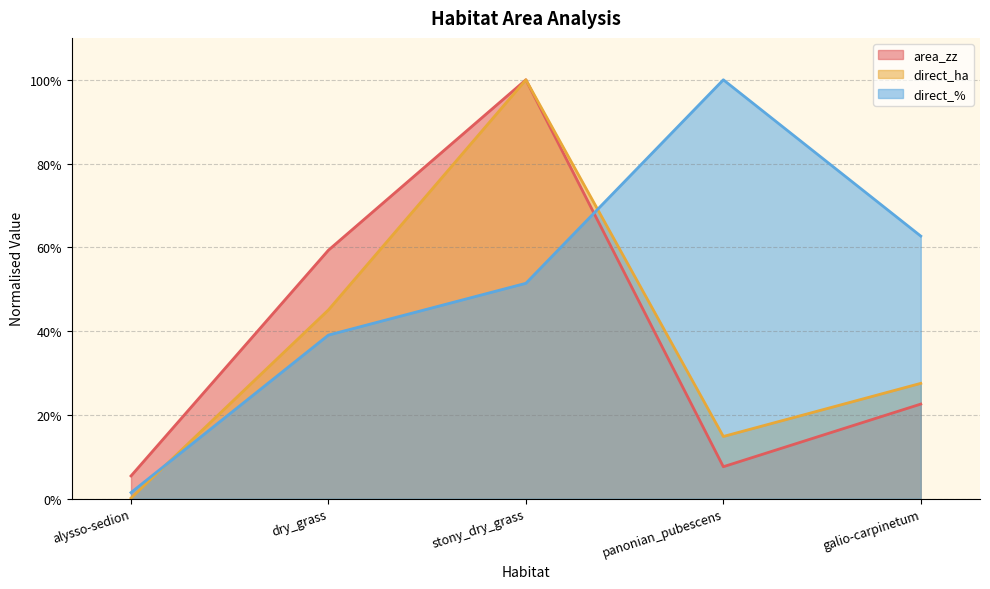

Reading left to right, extract all data points from this chart.

area_zz: alysso-sedion=0.1	dry_grass=0.6	stony_dry_grass=1.0	panonian_pubescens=0.1	galio-carpinetum=0.2
direct_ha: alysso-sedion=0.0	dry_grass=0.5	stony_dry_grass=1.0	panonian_pubescens=0.1	galio-carpinetum=0.3
direct_%: alysso-sedion=0.0	dry_grass=0.4	stony_dry_grass=0.5	panonian_pubescens=1.0	galio-carpinetum=0.6